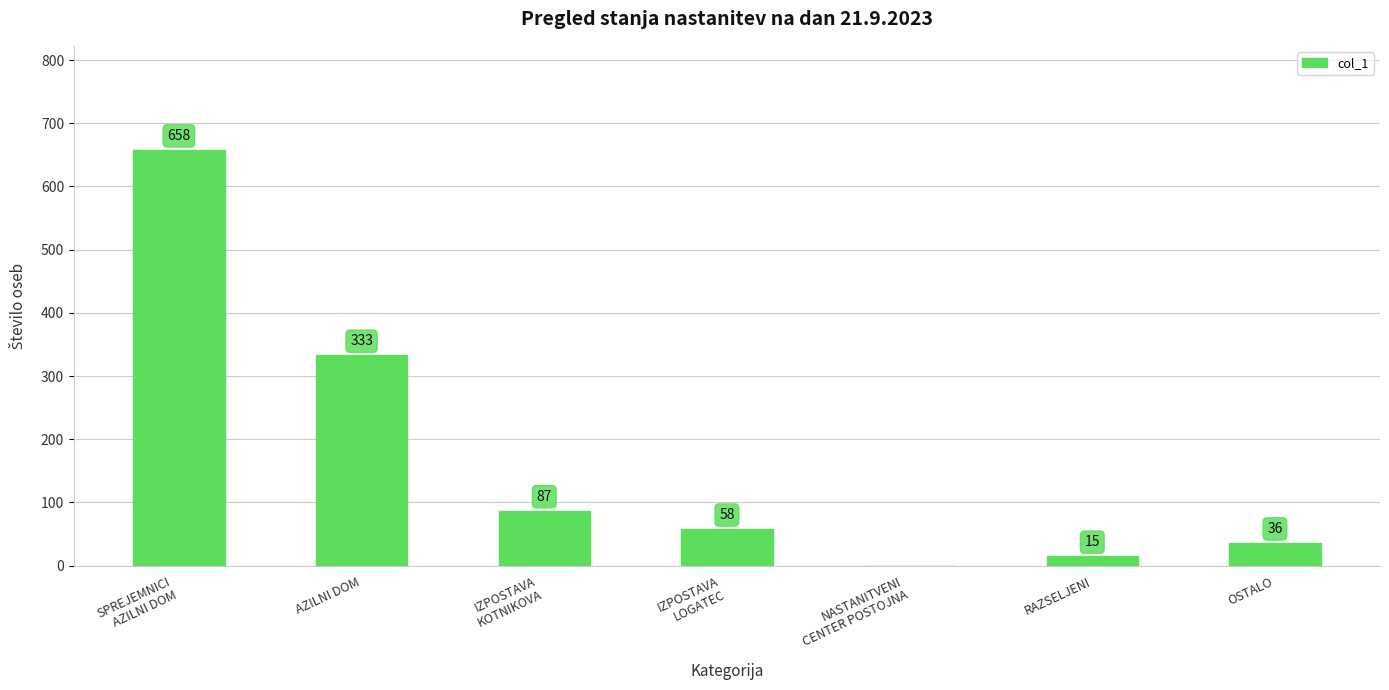

What is the maximum value shown in the chart?

658